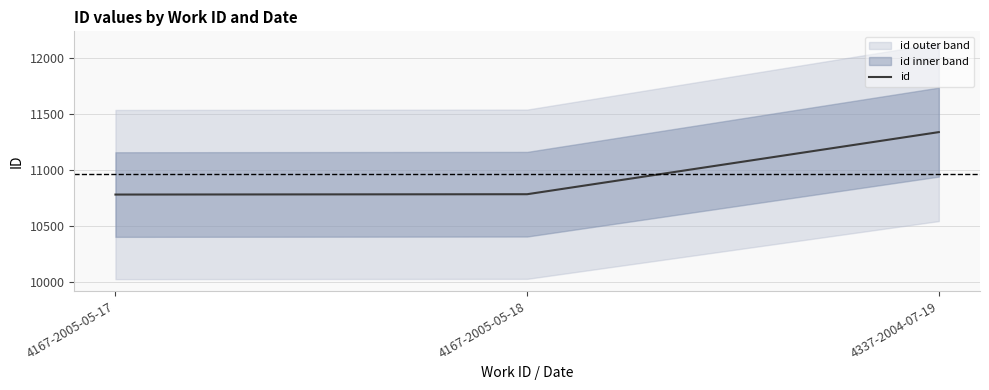

How many lines are shown in the chart?

1